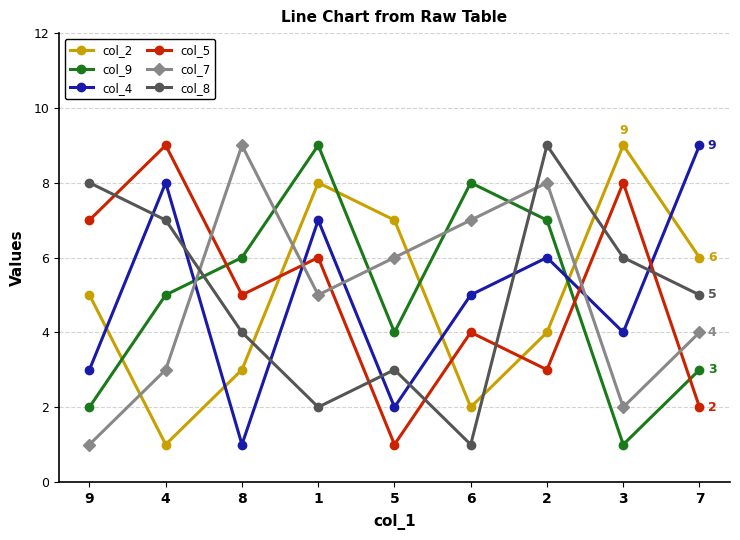

How many col_4 values are between 3 and 7?

5